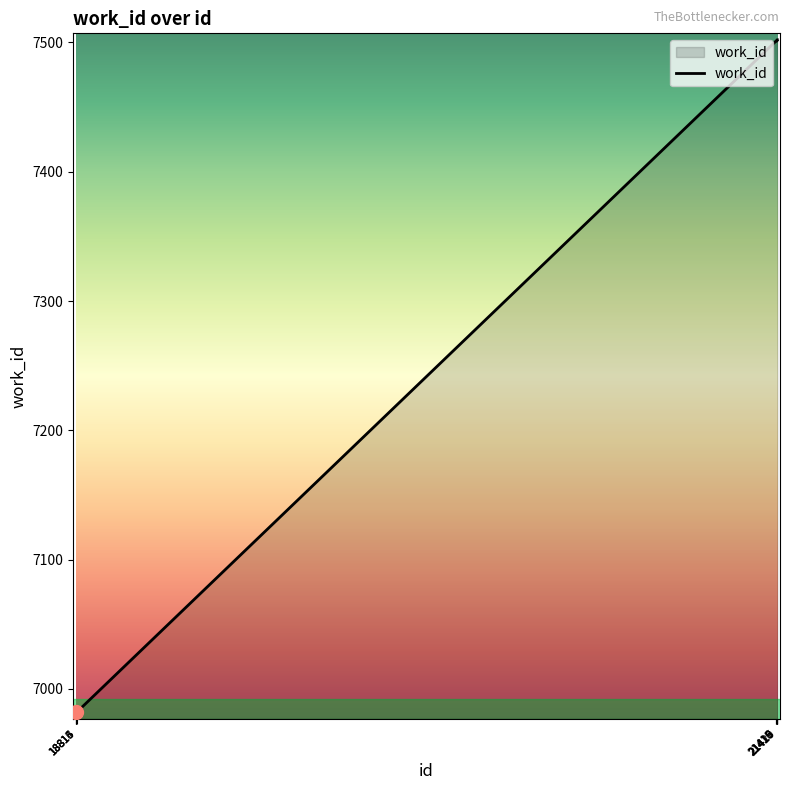

Is it true that the value at 21417 is 1785?

False